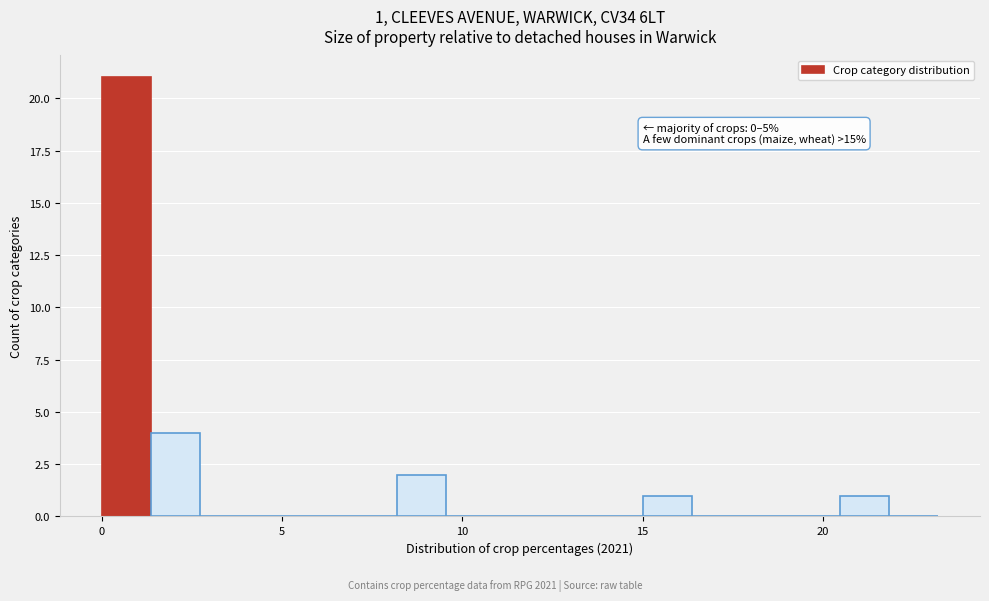

Around what value on the x-axis is the tallest bar? Give the approximate position of its centre, as read against the axis.

0.5